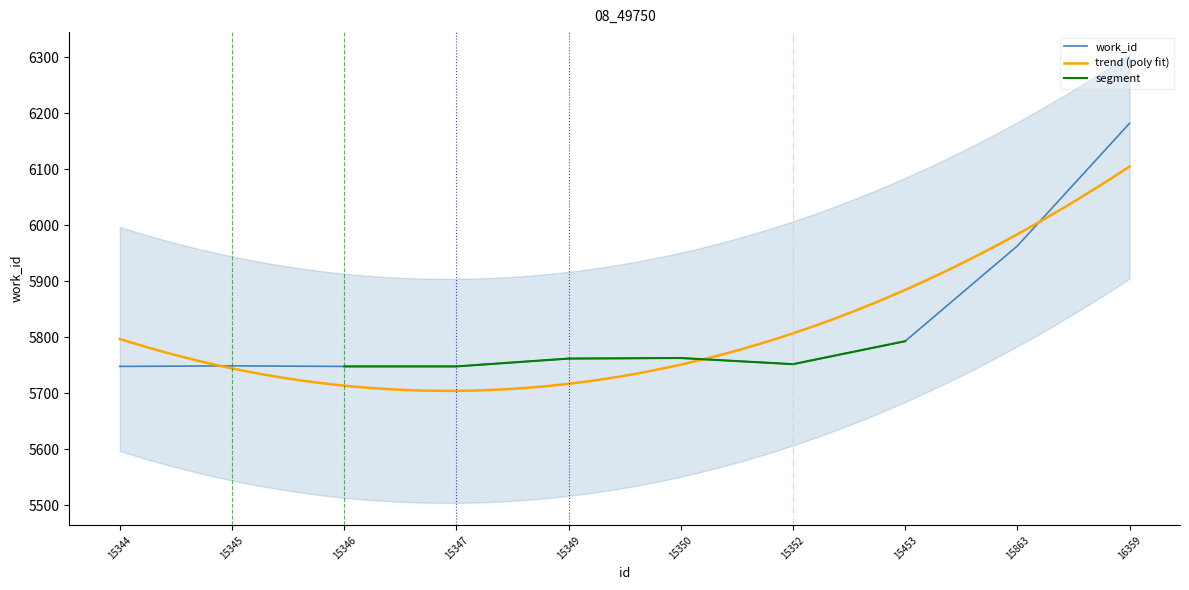

What is the change in value from 15453 to 15863?

+170